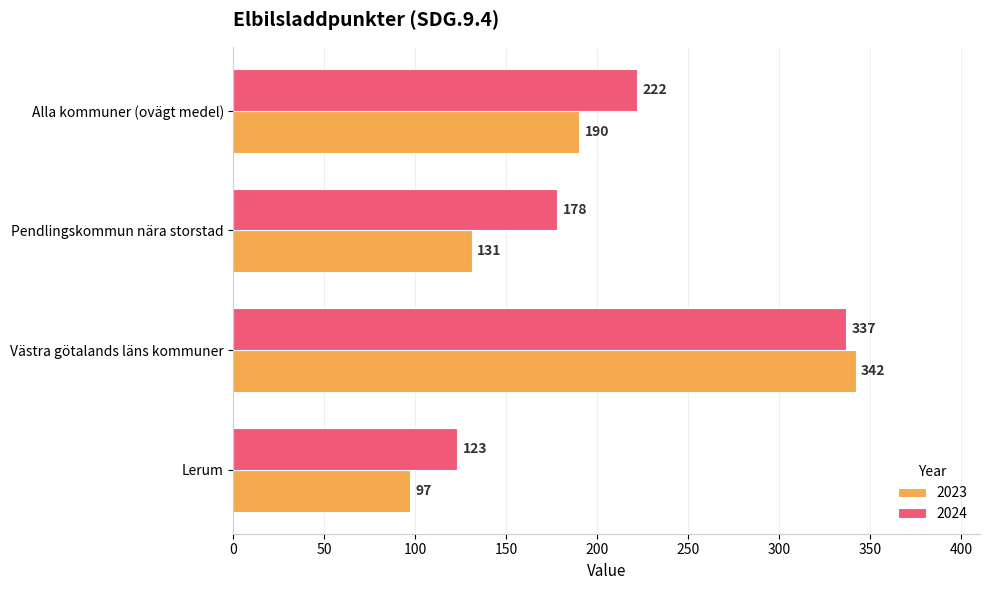

List the labels in order of 2023 value, largest first.

Västra götalands läns kommuner, Alla kommuner (ovägt medel), Pendlingskommun nära storstad, Lerum